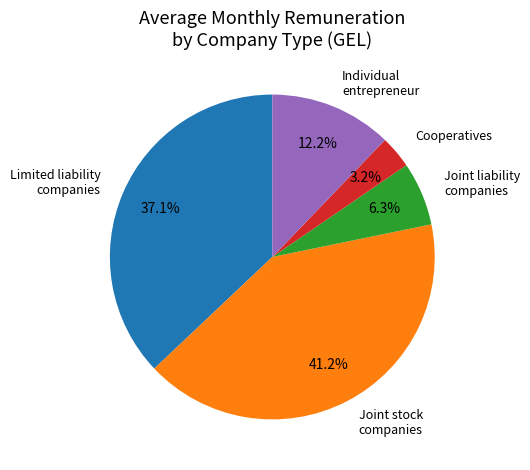

To the nearest percent, what is the difference between the Joint stock companies and Cooperatives slice percentages?

38%